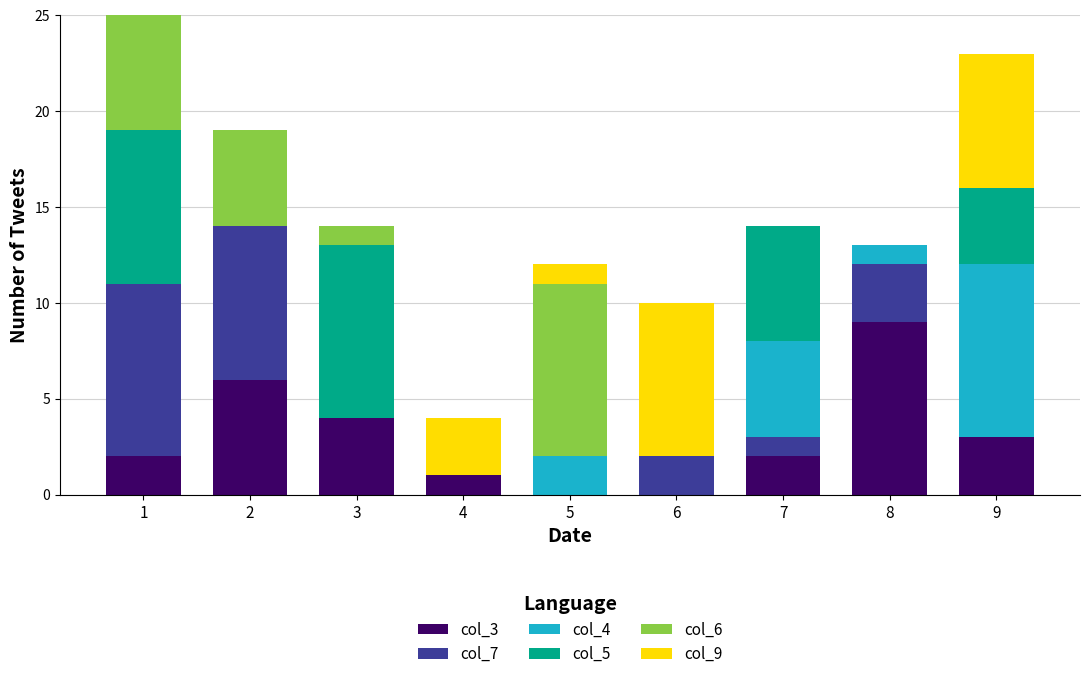

Is it true that col_3 equals 0 at 6?

True